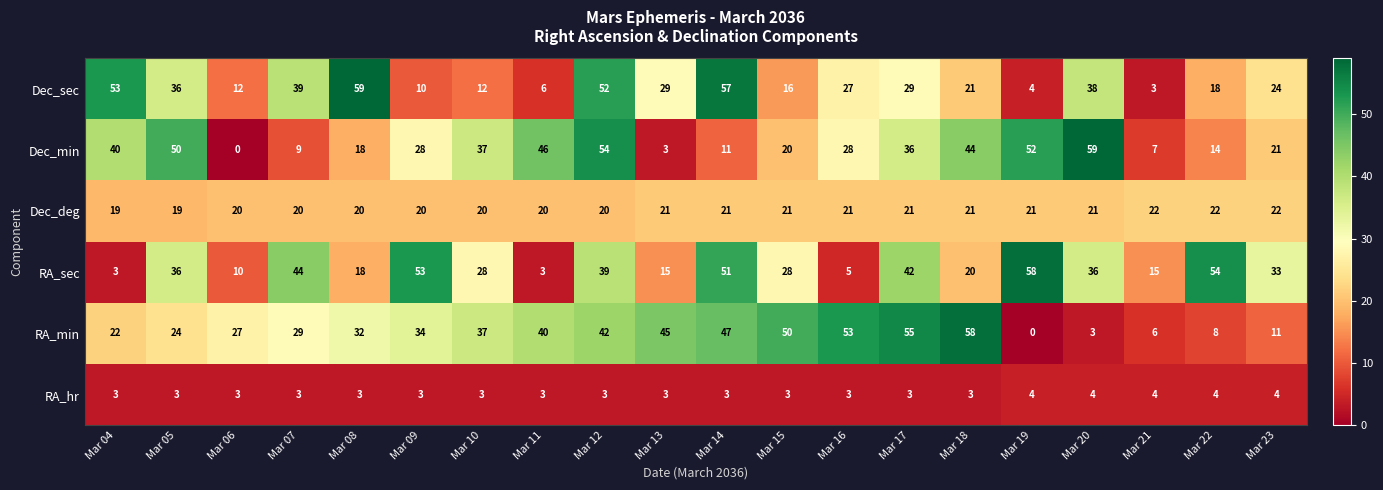

Between Mar 13 and Mar 15, which series saw the biggest shift?

Dec_min